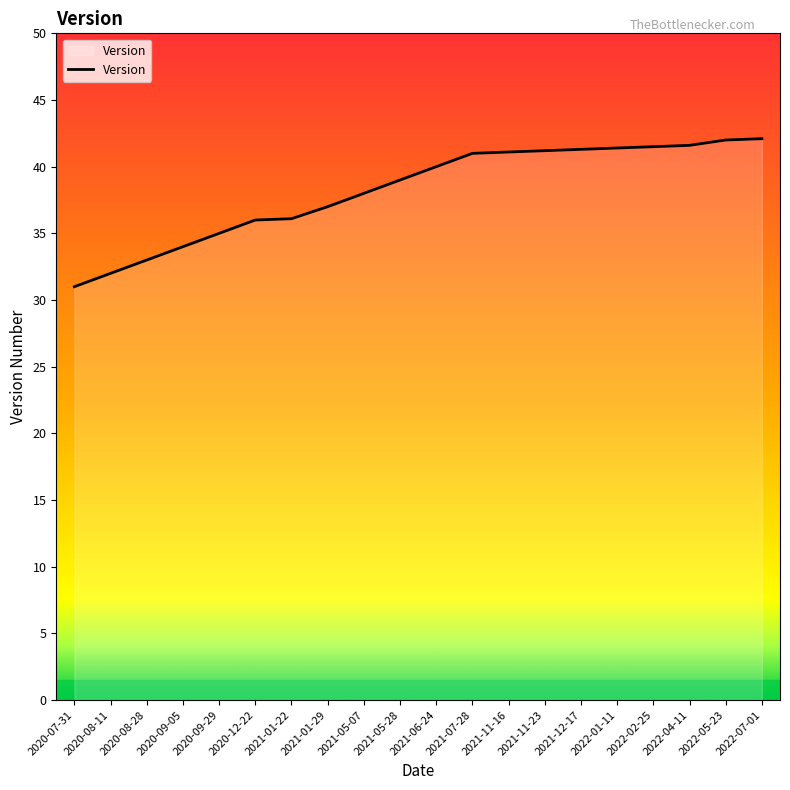

The chart shows a value of 41.2 at 2021-11-23. True or false?

True